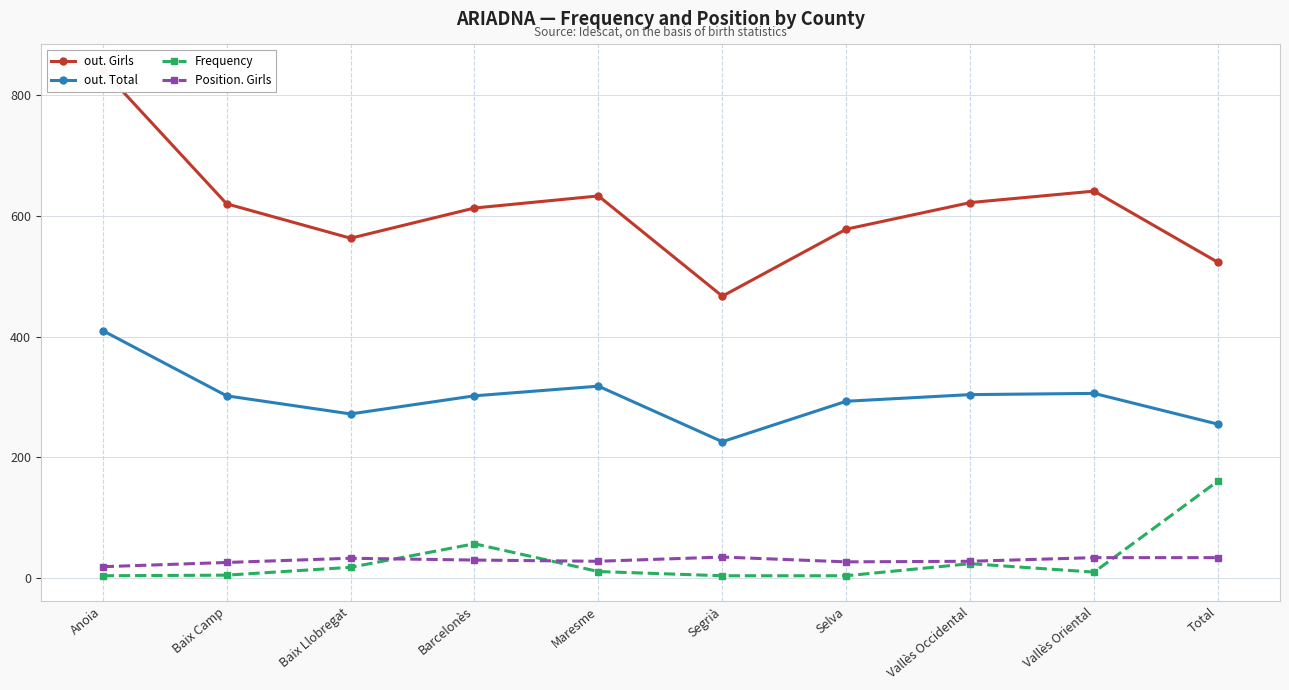

Where is the first local maximum for Position. Girls?

Baix Llobregat